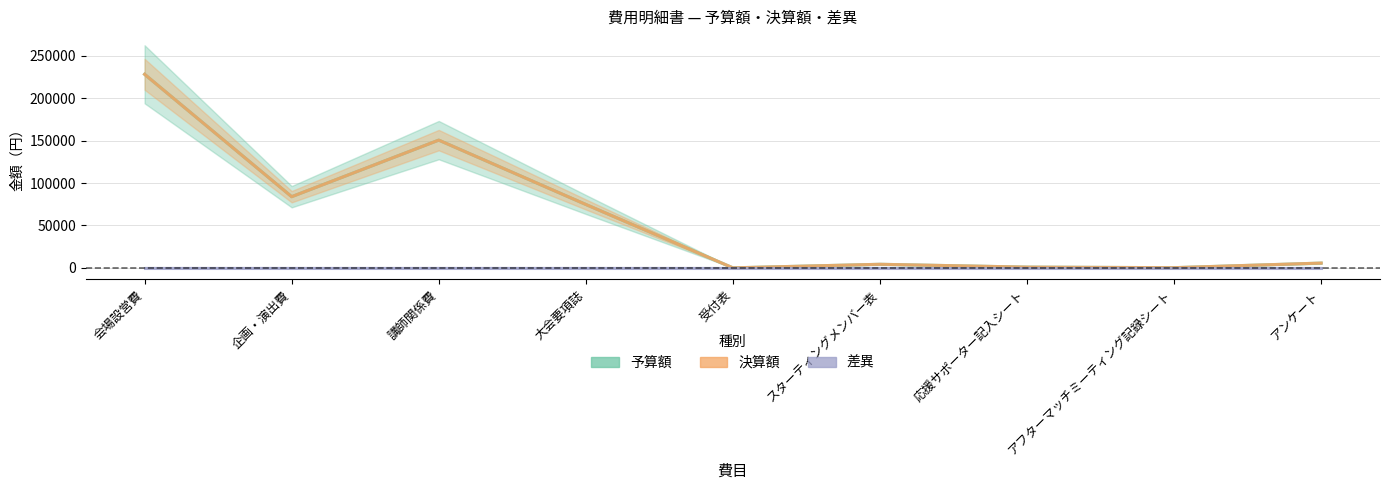

Between アフターマッチミーティング記録シート and 応援サポーター記入シート, which is larger?

応援サポーター記入シート